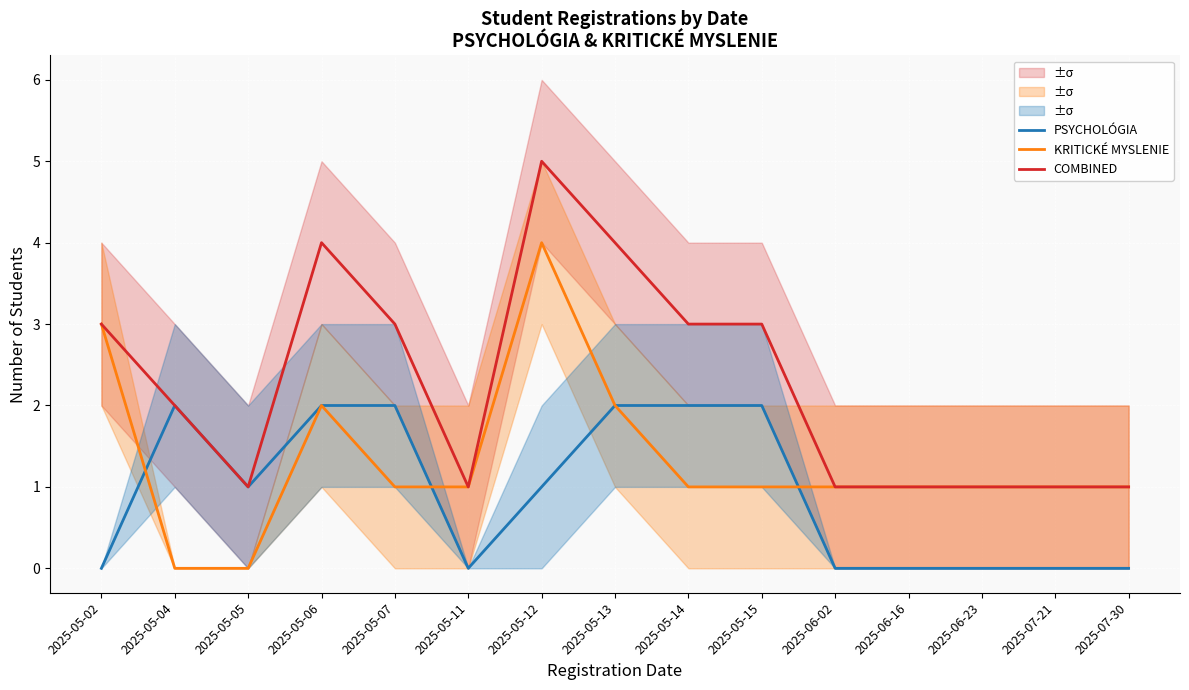

How many data points in PSYCHOLÓGIA are above 1?

6